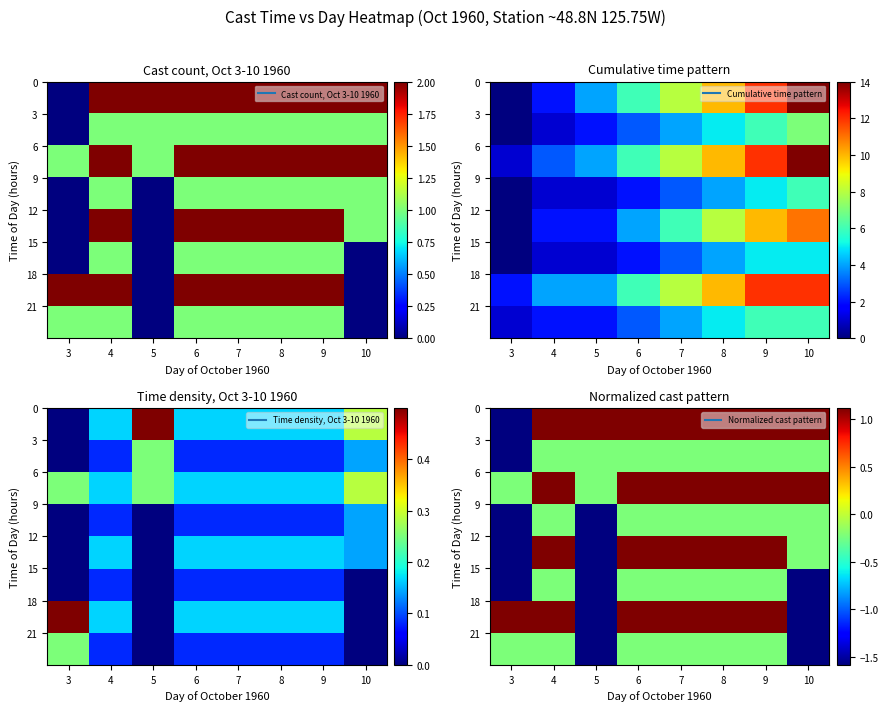

Which category has the highest value across all series?

4